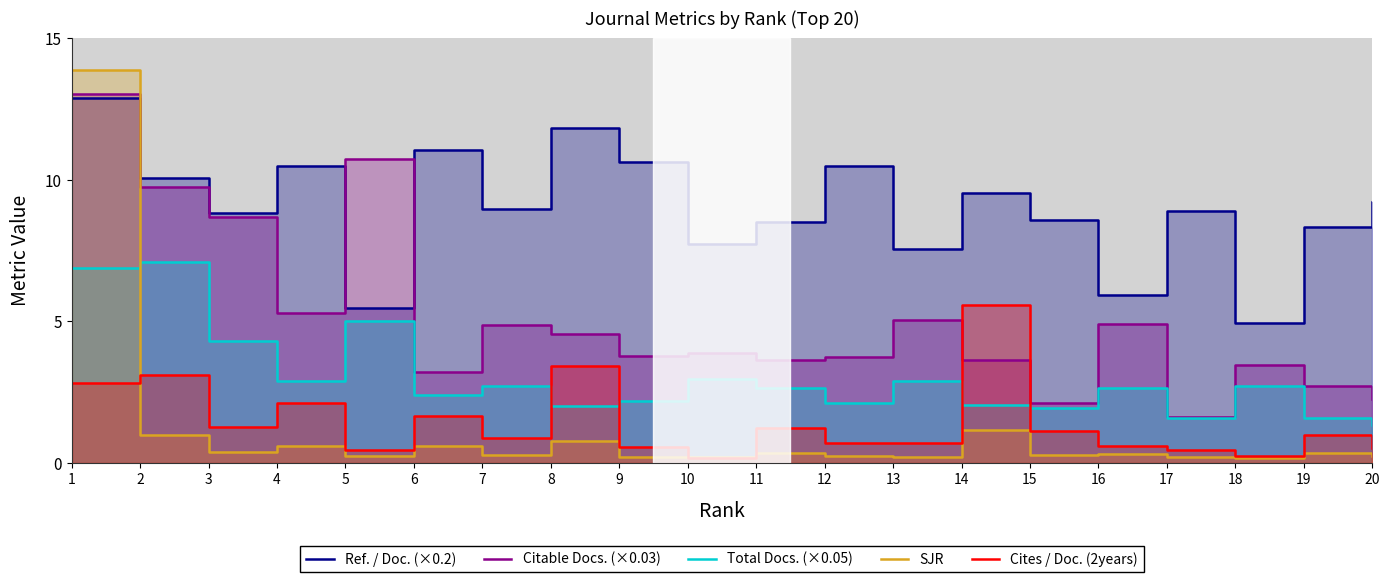

At which category does the chart reach its minimum across all series?

18